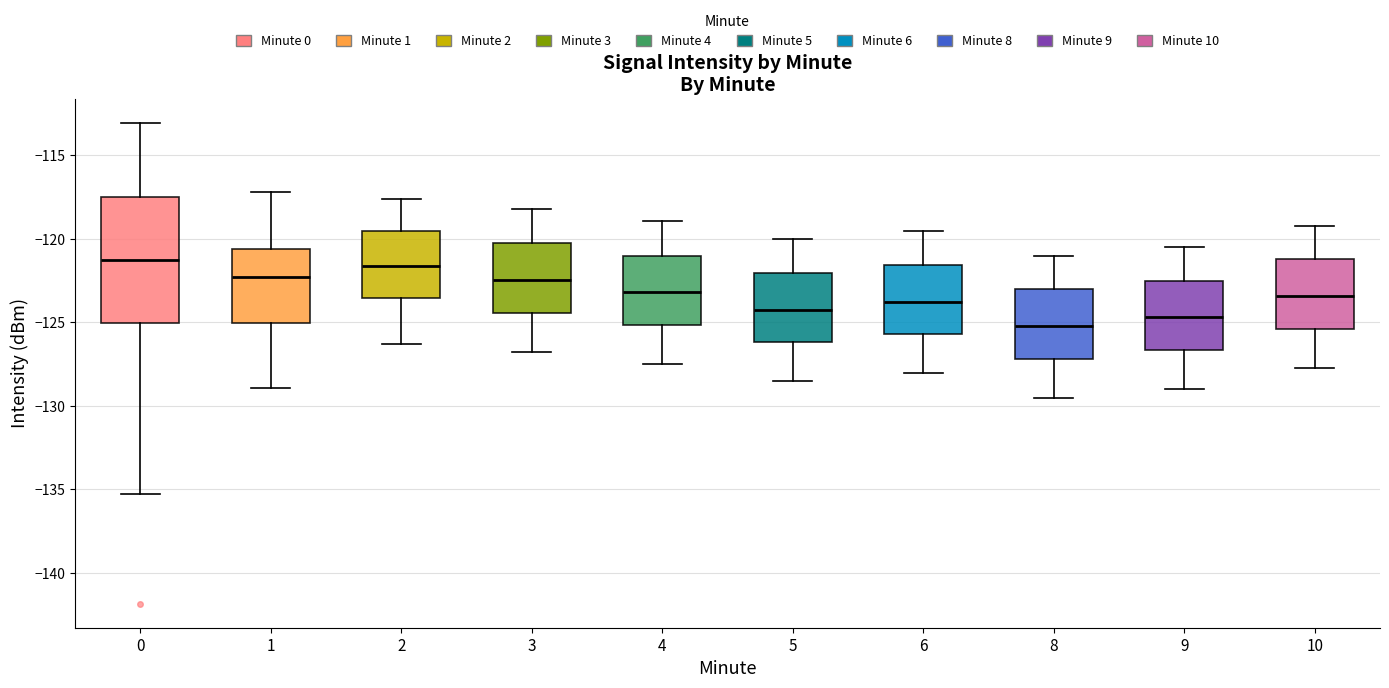

Where is the lower edge of the box at x = 0 on the y-axis? The values are not printed on the chart, so give them approximately, as read against the axis.

-125.0